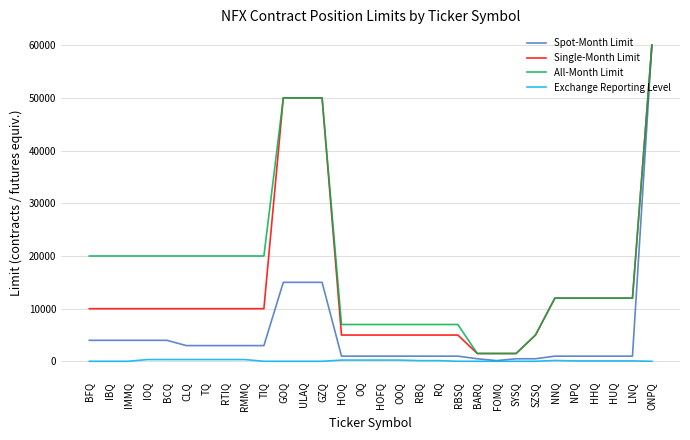

Does the chart have visible grid lines?

Yes